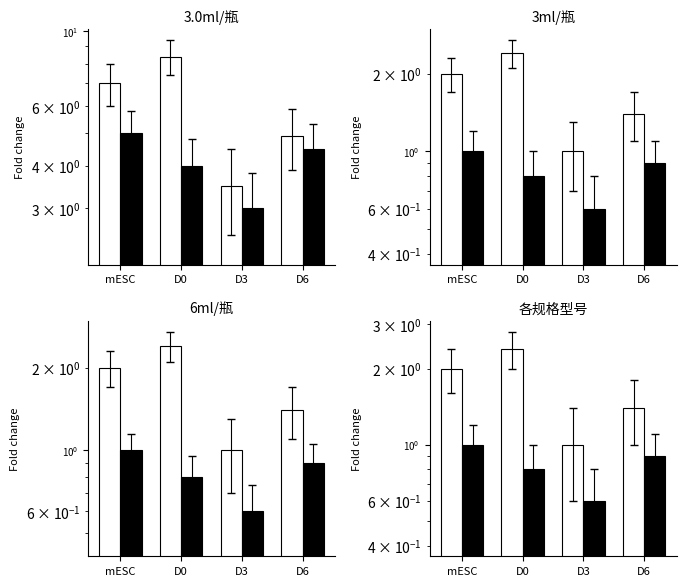

Rank the series by their average value, from lowest to highest.

black bars, white bars